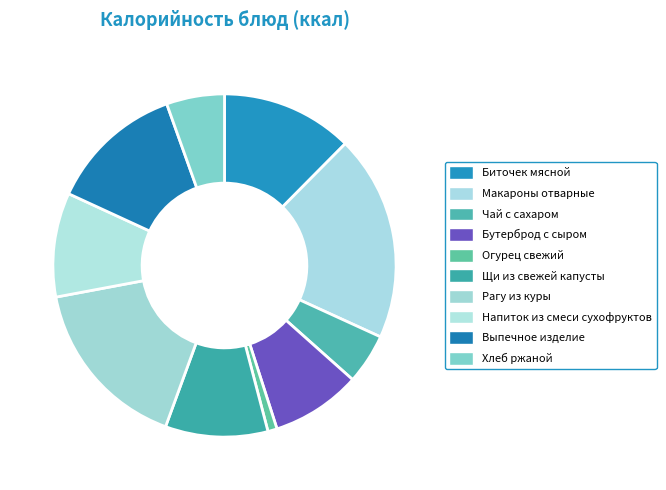

What is the change in value from Рагу из куры to Выпечное изделие?

-48